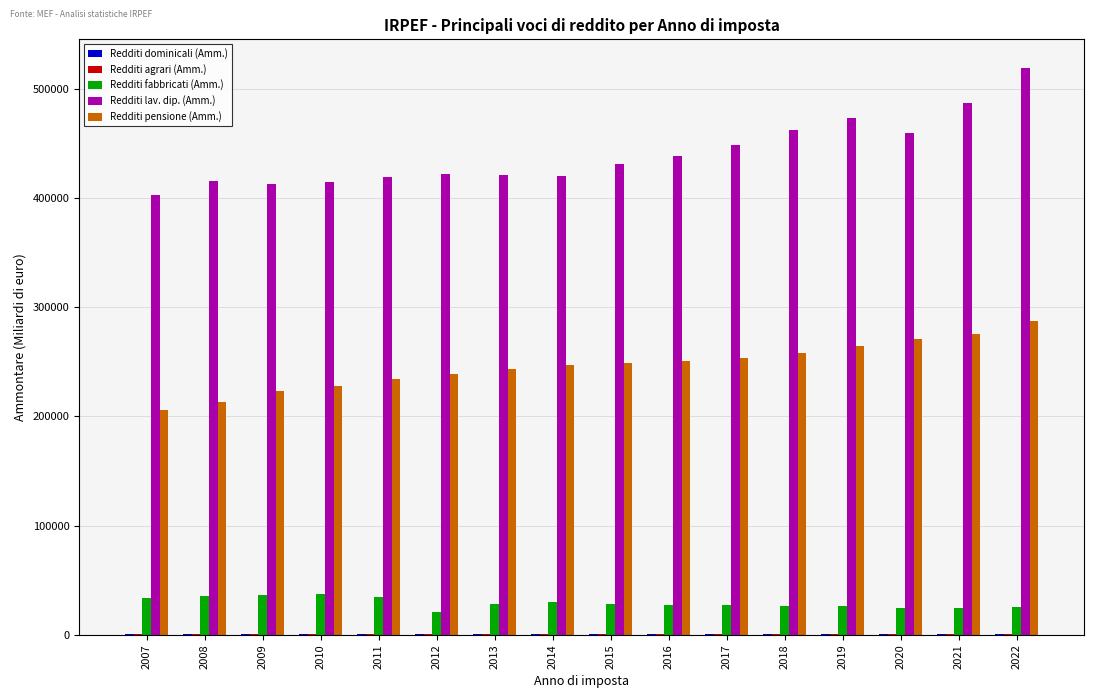

How many data points does each series have?

16